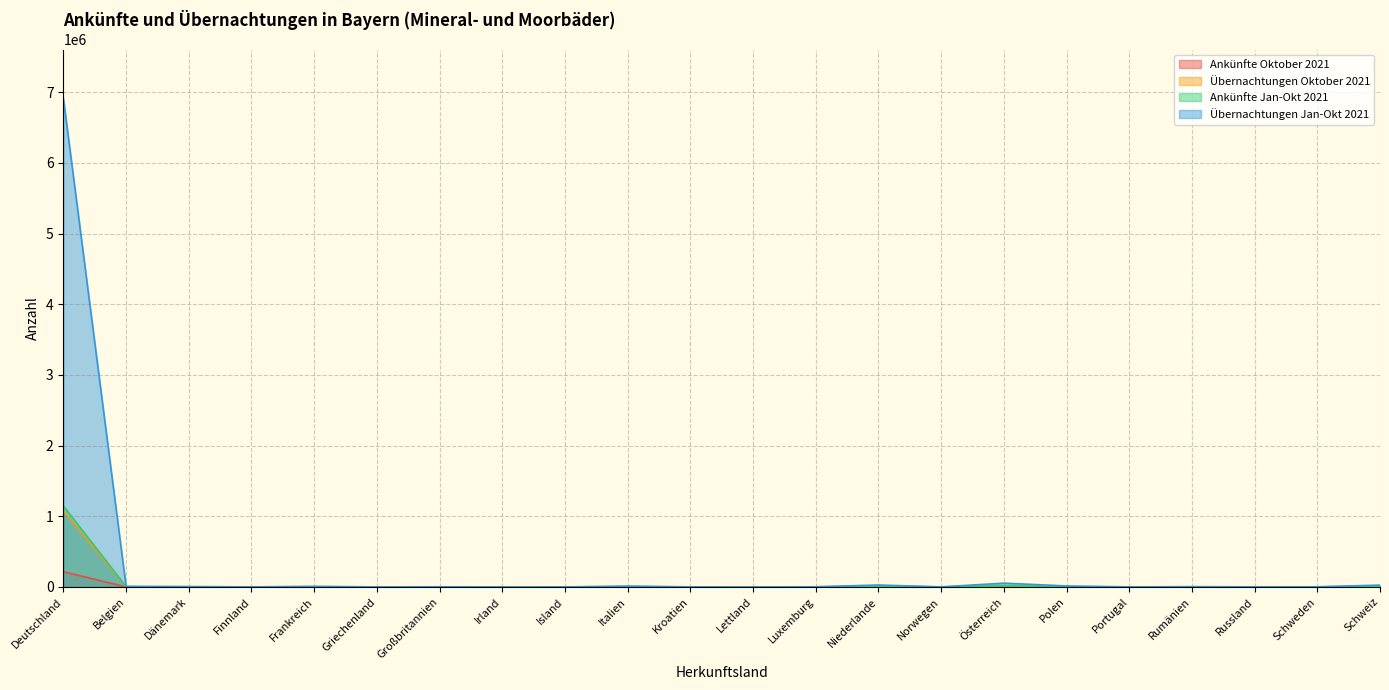

True or false: Ankünfte Jan-Okt 2021 has a value of 1359 at Dänemark.

False